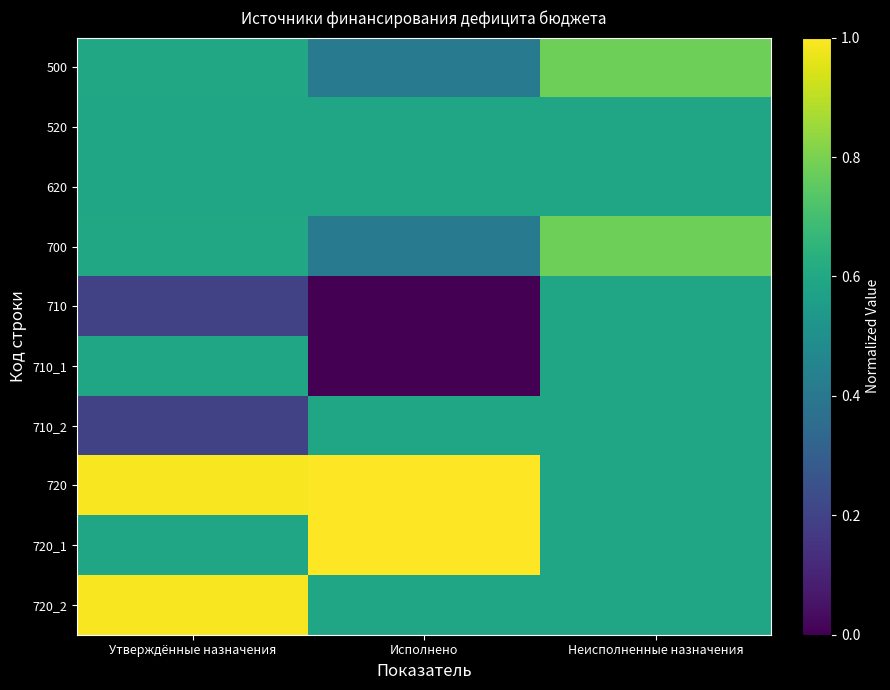

Reading left to right, extract all data points from this chart.

500: Утверждённые назначения=0.6	Исполнено=0.4	Неисполненные назначения=0.8
520: Утверждённые назначения=0.6	Исполнено=0.6	Неисполненные назначения=0.6
620: Утверждённые назначения=0.6	Исполнено=0.6	Неисполненные назначения=0.6
700: Утверждённые назначения=0.6	Исполнено=0.4	Неисполненные назначения=0.8
710: Утверждённые назначения=0.2	Исполнено=0.0	Неисполненные назначения=0.6
710_1: Утверждённые назначения=0.6	Исполнено=0.0	Неисполненные назначения=0.6
710_2: Утверждённые назначения=0.2	Исполнено=0.6	Неисполненные назначения=0.6
720: Утверждённые назначения=1.0	Исполнено=1.0	Неисполненные назначения=0.6
720_1: Утверждённые назначения=0.6	Исполнено=1.0	Неисполненные назначения=0.6
720_2: Утверждённые назначения=1.0	Исполнено=0.6	Неисполненные назначения=0.6